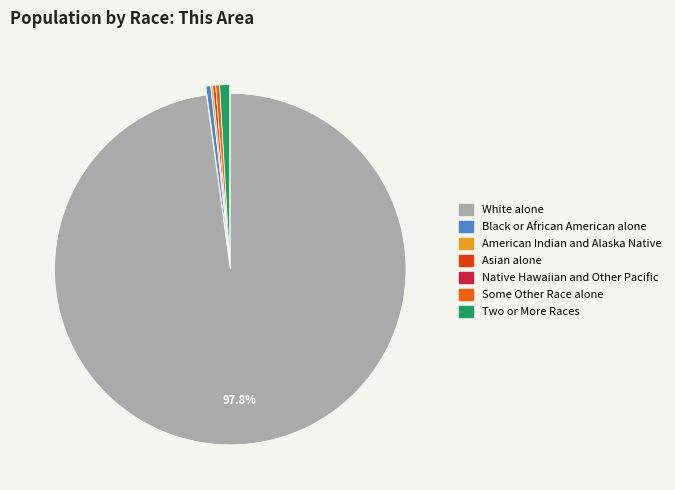

Approximately how many times larger is the value at White alone compared to Black or African American alone?

222.0